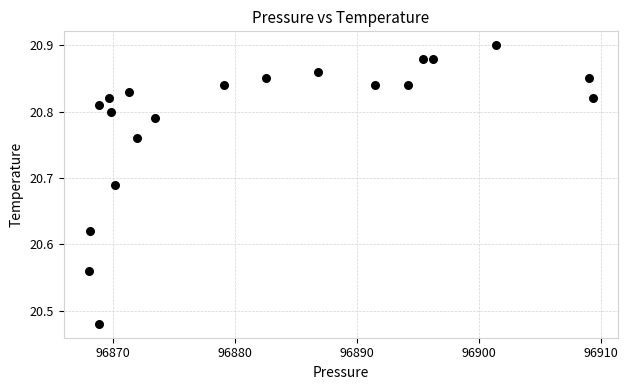

What is the range of Y values (max minus min)?

0.4